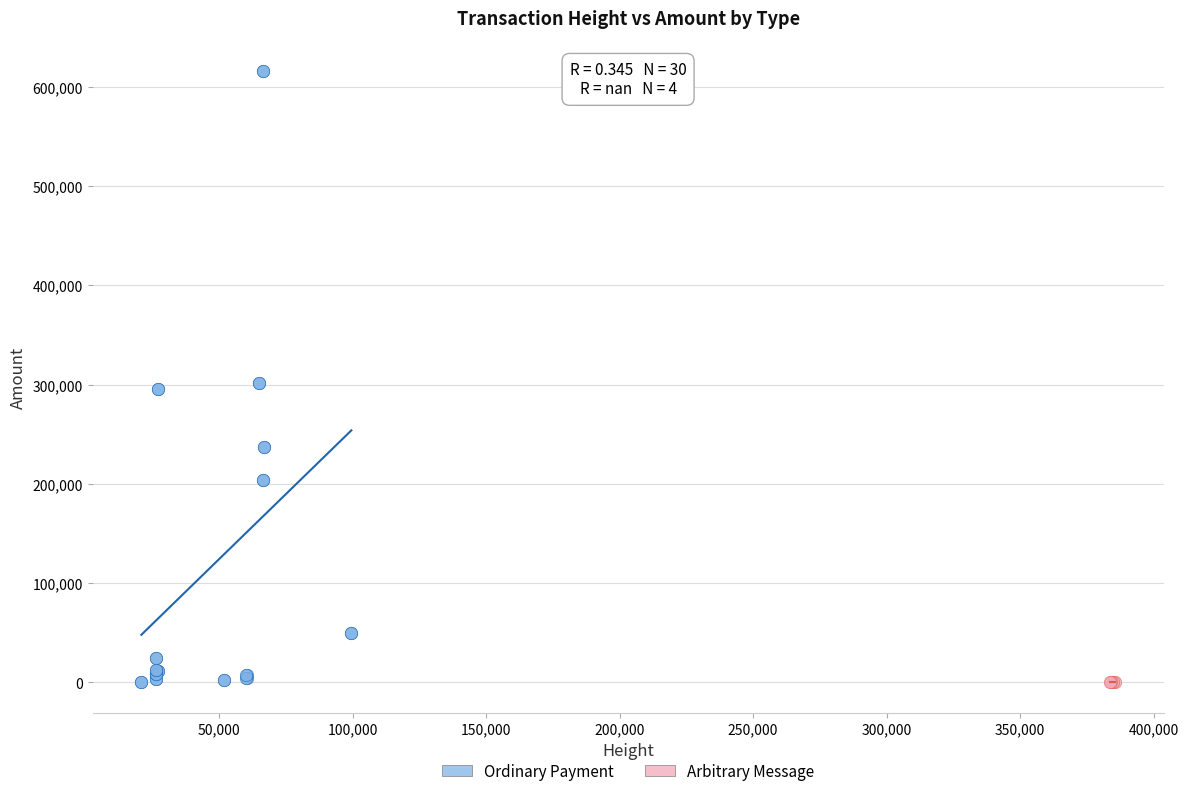

Which series reaches the maximum Y coordinate?

Ordinary Payment